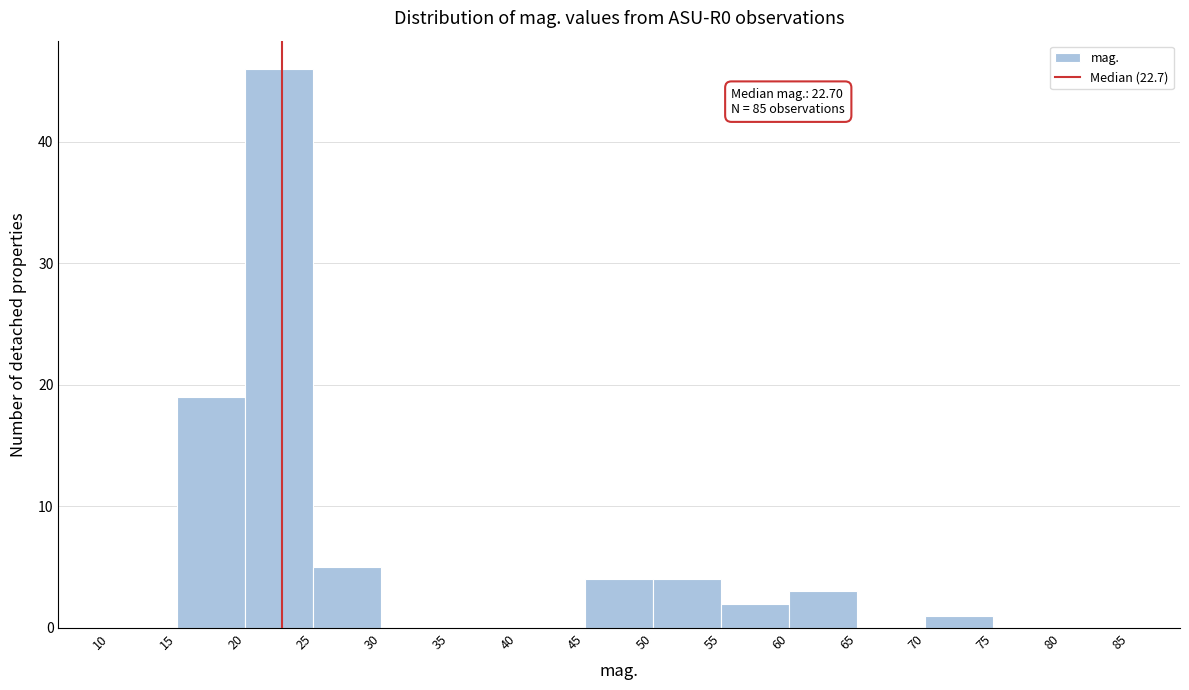

Over which range of the x-axis is the bar tallest?

20 to 25